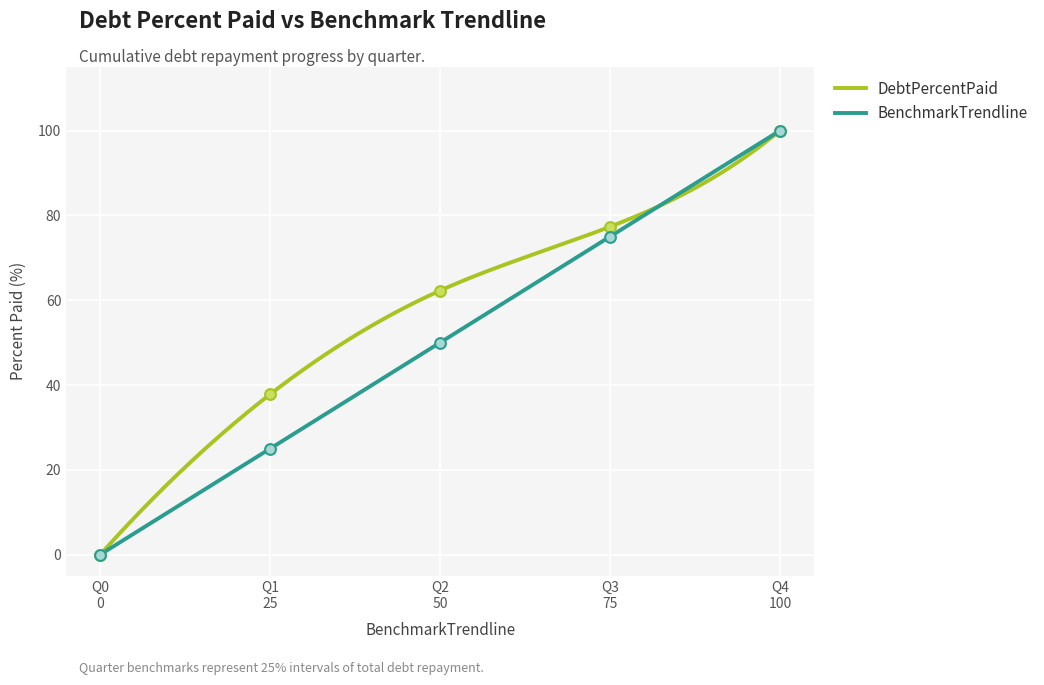

Which series contains the lowest Y value?

DebtPercentPaid